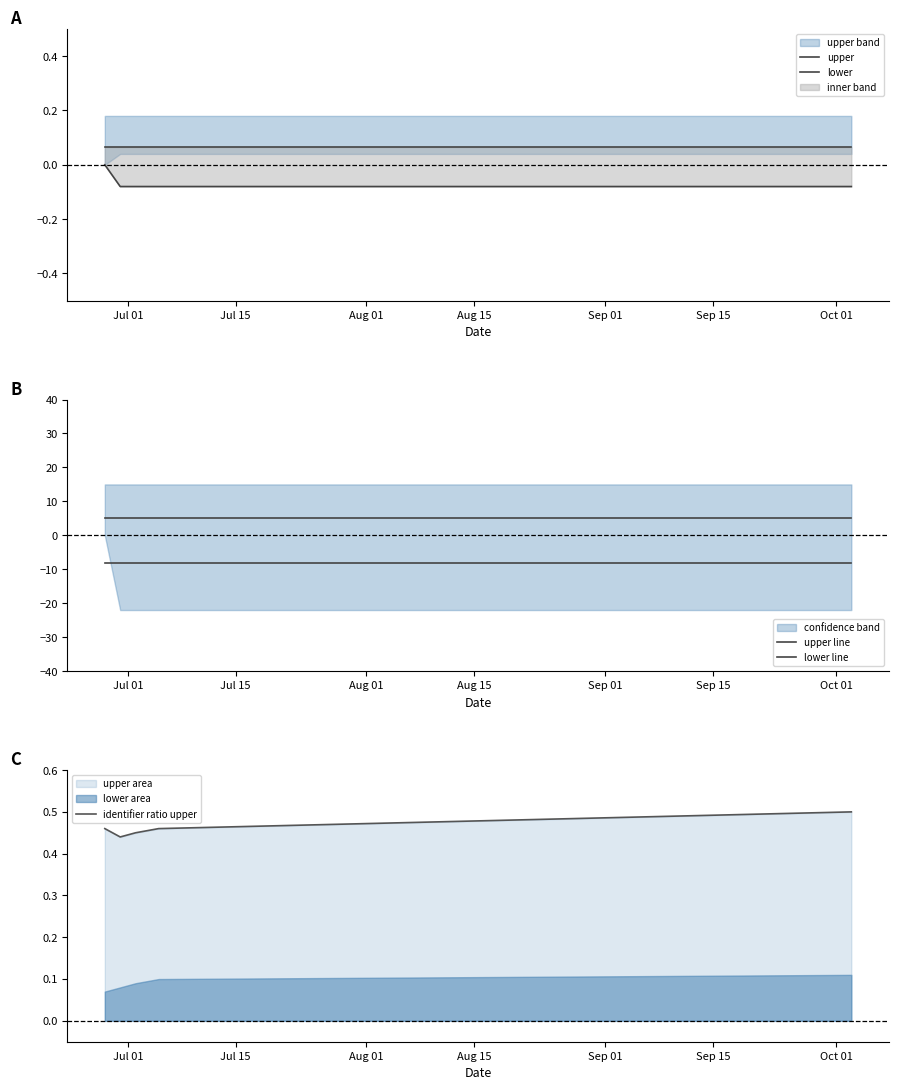

What is the average value of the identifier ratio upper series?

0.5